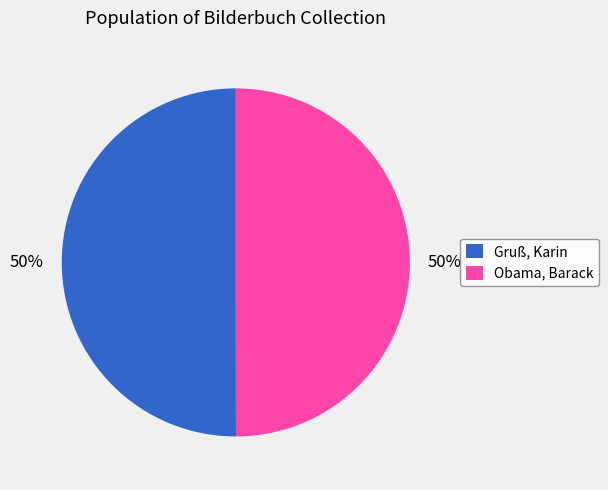

Approximately how many times larger is the value at Gruß, Karin compared to Obama, Barack?

1.0